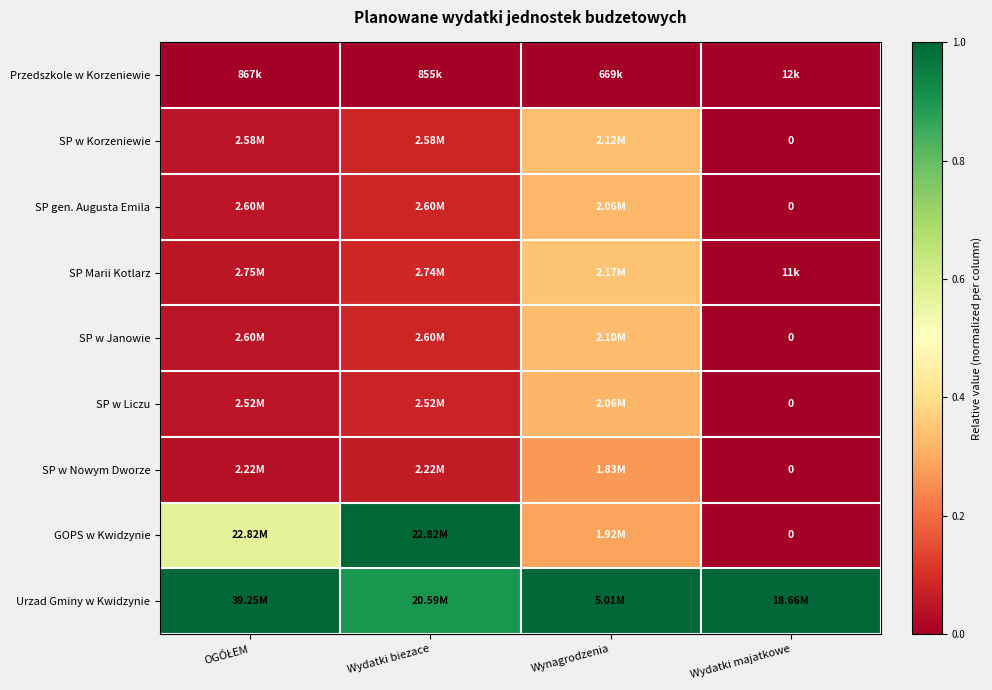

Where is SP w Korzeniewie nearest to the value 0?

Wydatki majatkowe